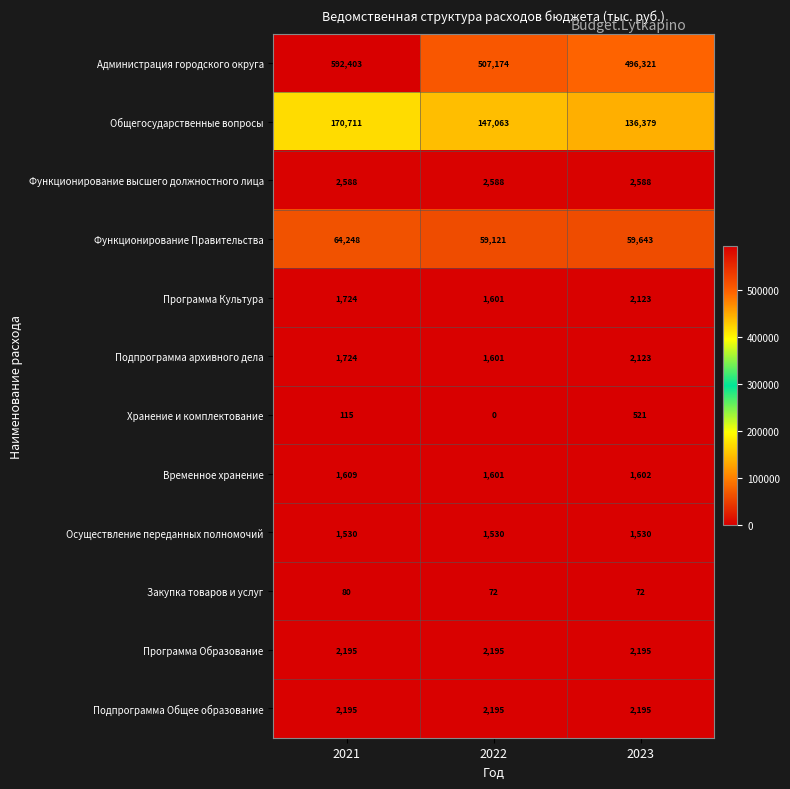

Which series has the widest spread of values?

Администрация городского округа